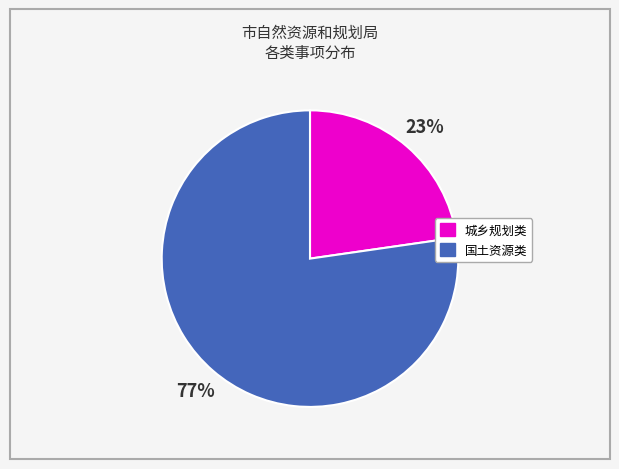

Is there a majority slice in this chart?

Yes